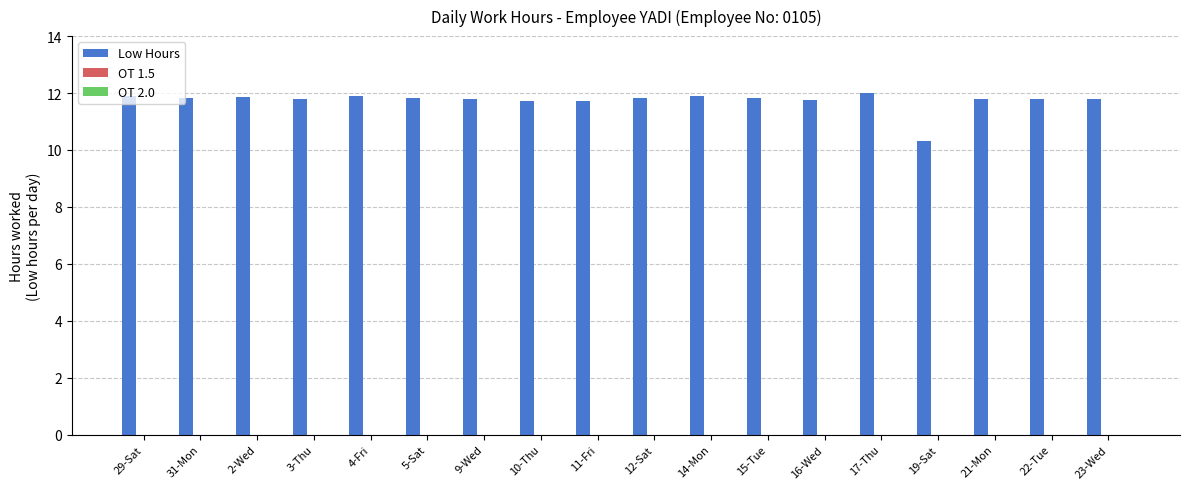

Is it true that the value at 29-Sat is 19.6?

False